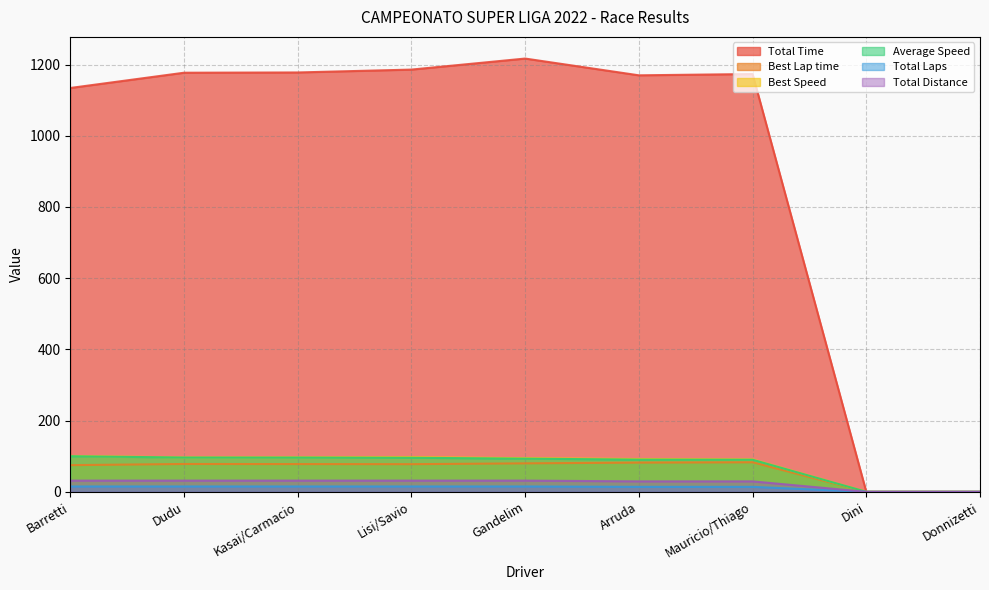

True or false: Total Time has a value of 1650.0 at Lisi/Savio.

False